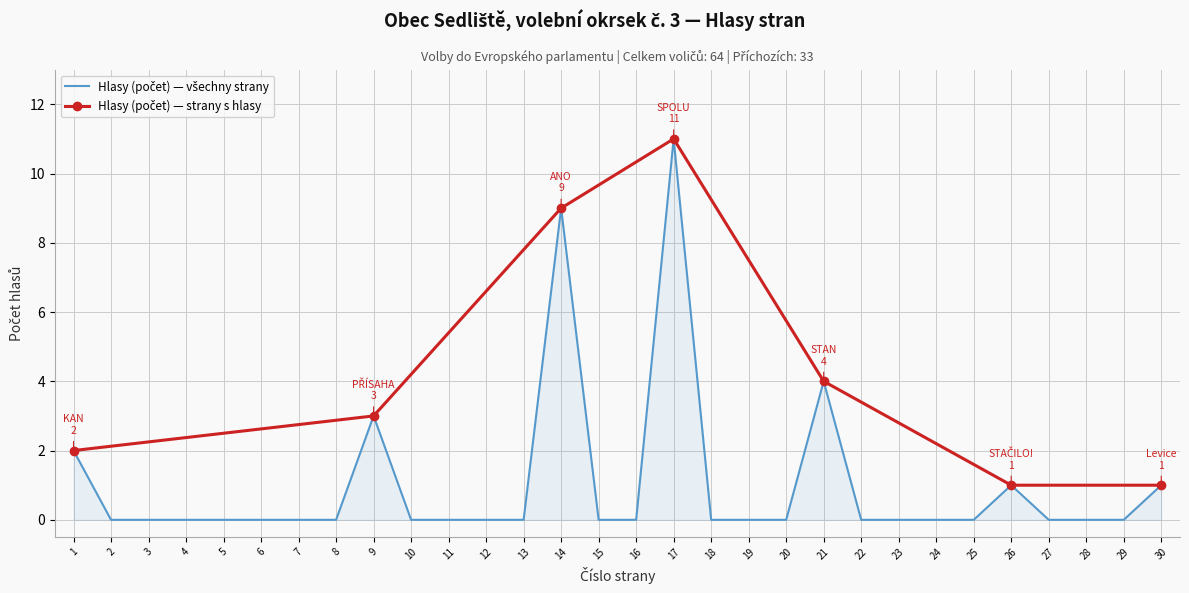

How many interior local peaks (higher than both neighbors) does the data have?

5